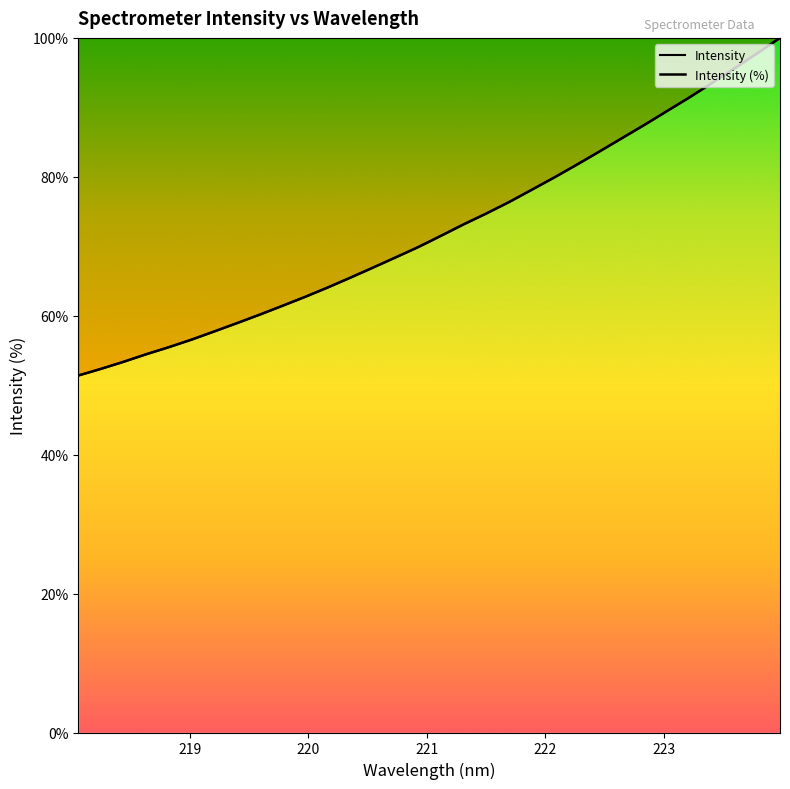

True or false: Intensity (%) has a value of 106.4 at 13.

False